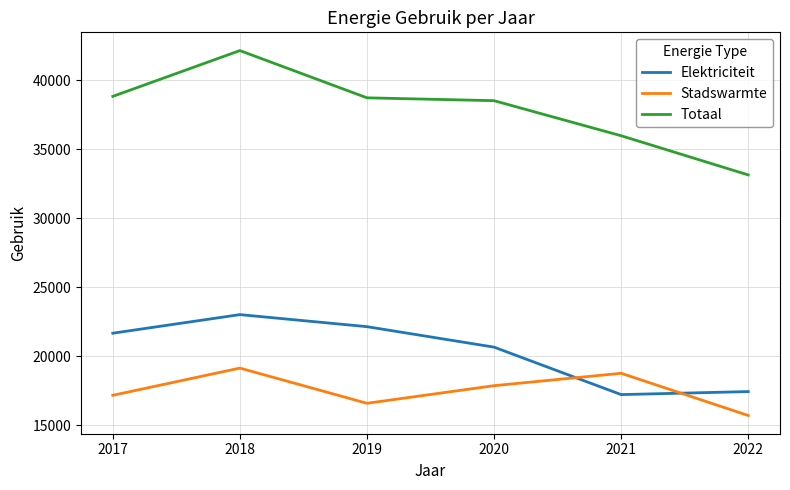

How many lines are shown in the chart?

3